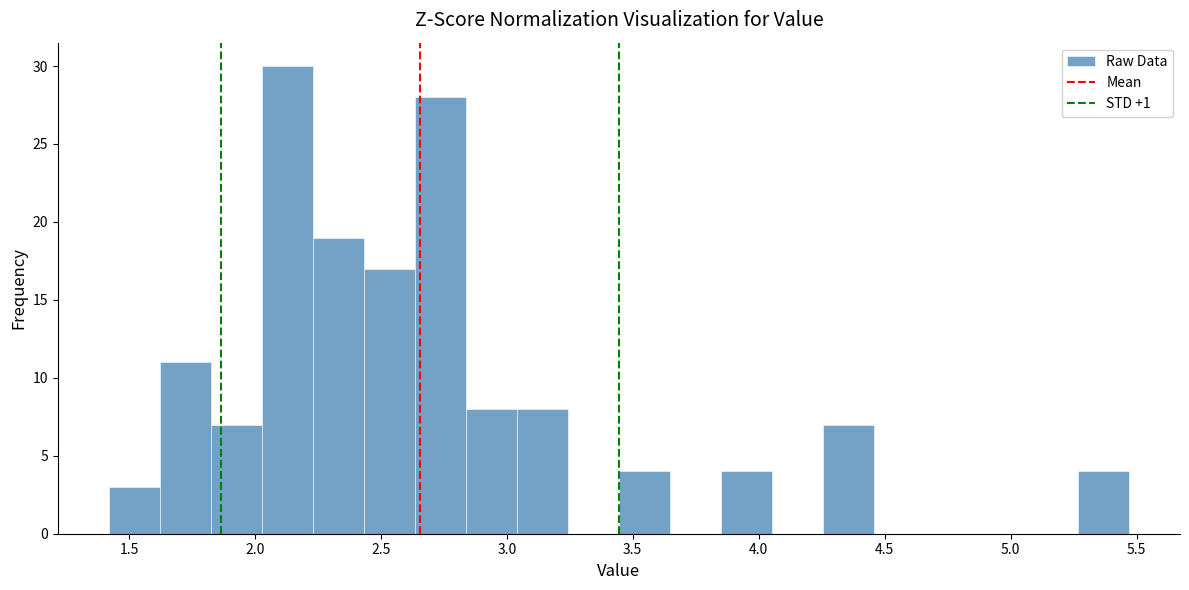

Reading left to right, transcribe this chart: for each bar, give the range it covers on the x-axis and its height. Neither the bar edges nor the heights are printed on the chart, so give them approximately, as read against the axes.

1.40 to 1.60: 3
1.60 to 1.85: 11
1.85 to 2.05: 7
2.05 to 2.25: 30
2.25 to 2.45: 19
2.45 to 2.65: 17
2.65 to 2.85: 28
2.85 to 3.05: 8
3.05 to 3.25: 8
3.25 to 3.45: 0
3.45 to 3.65: 4
3.65 to 3.85: 0
3.85 to 4.05: 4
4.05 to 4.25: 0
4.25 to 4.45: 7
4.45 to 4.65: 0
4.65 to 4.85: 0
4.85 to 5.05: 0
5.05 to 5.25: 0
5.25 to 5.45: 4